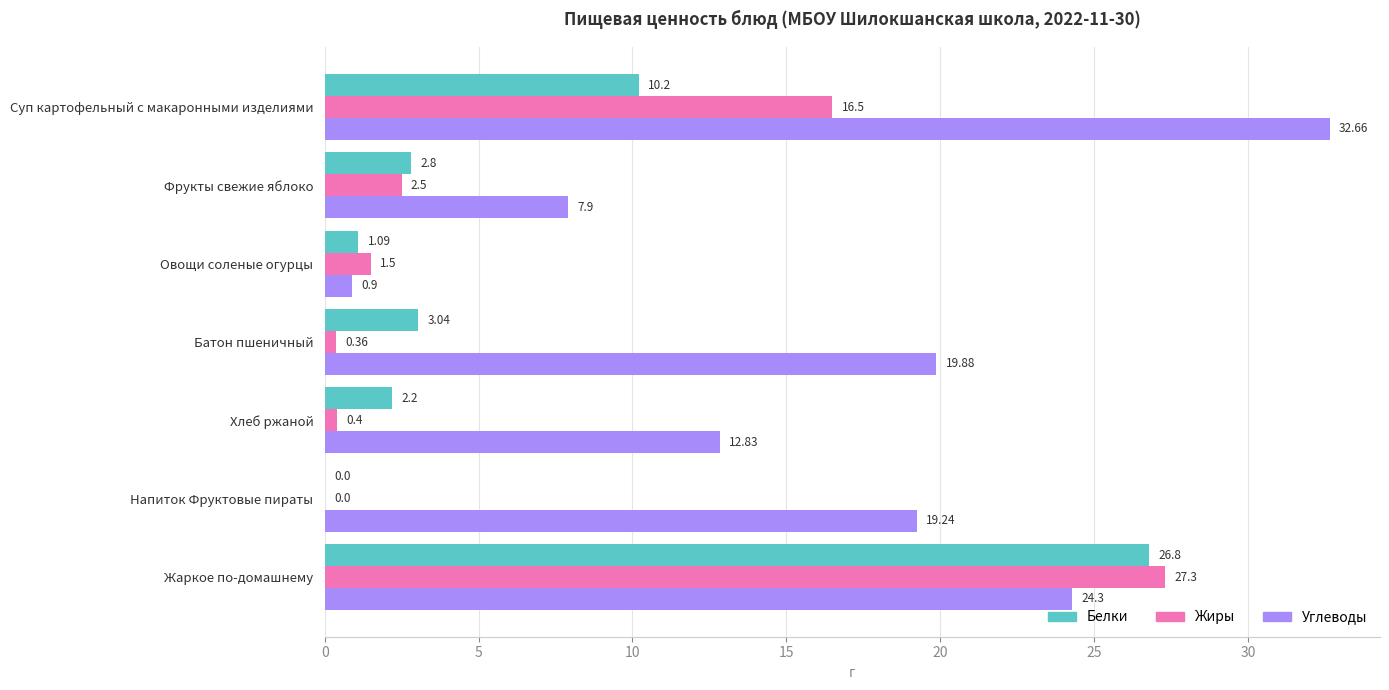

Where is Белки nearest to the value 13?

Суп картофельный с макаронными изделиями